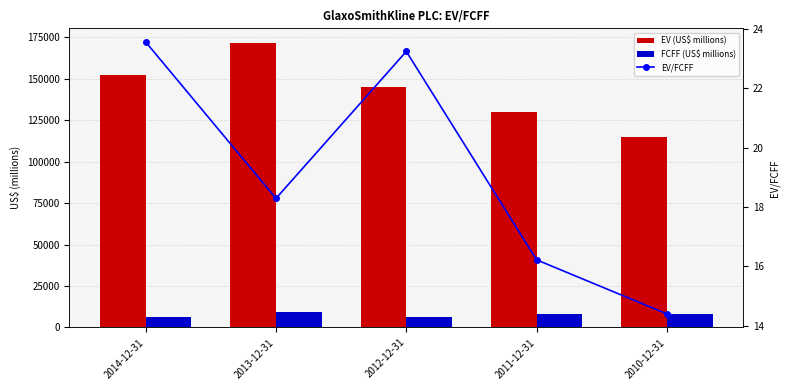

At which category is the sum across all series the highest?

2013-12-31